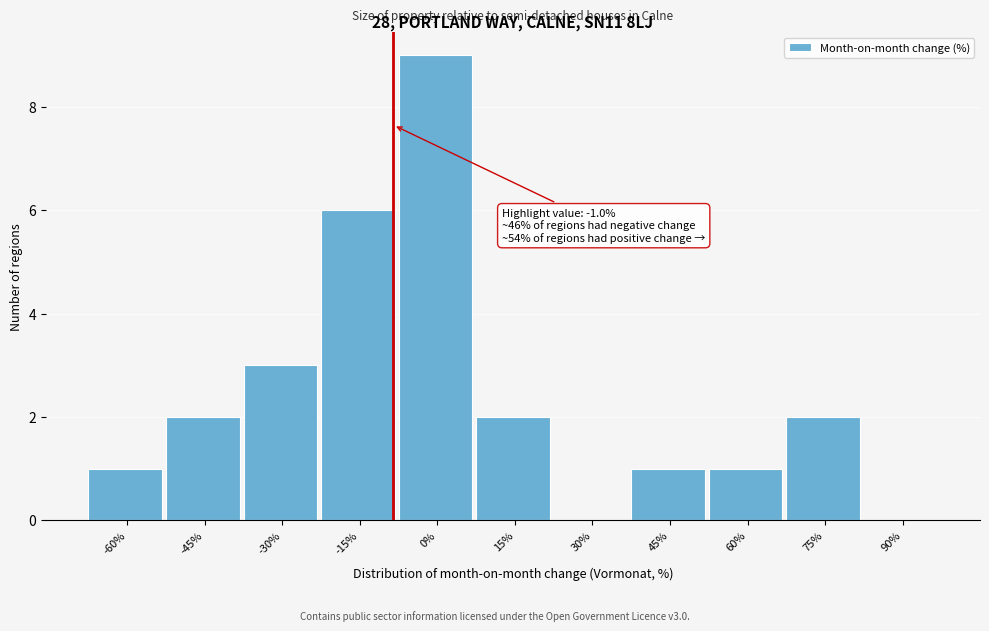

Reading right to left, extract all data points from this chart.

90%=0	75%=2	60%=1	45%=1	30%=0	15%=2	0%=9	-15%=6	-30%=3	-45%=2	-60%=1